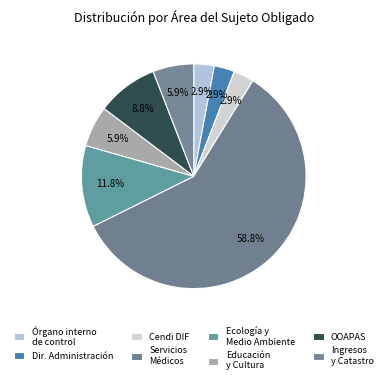

To the nearest percent, what is the difference between the largest and smallest slice percentages?

56%